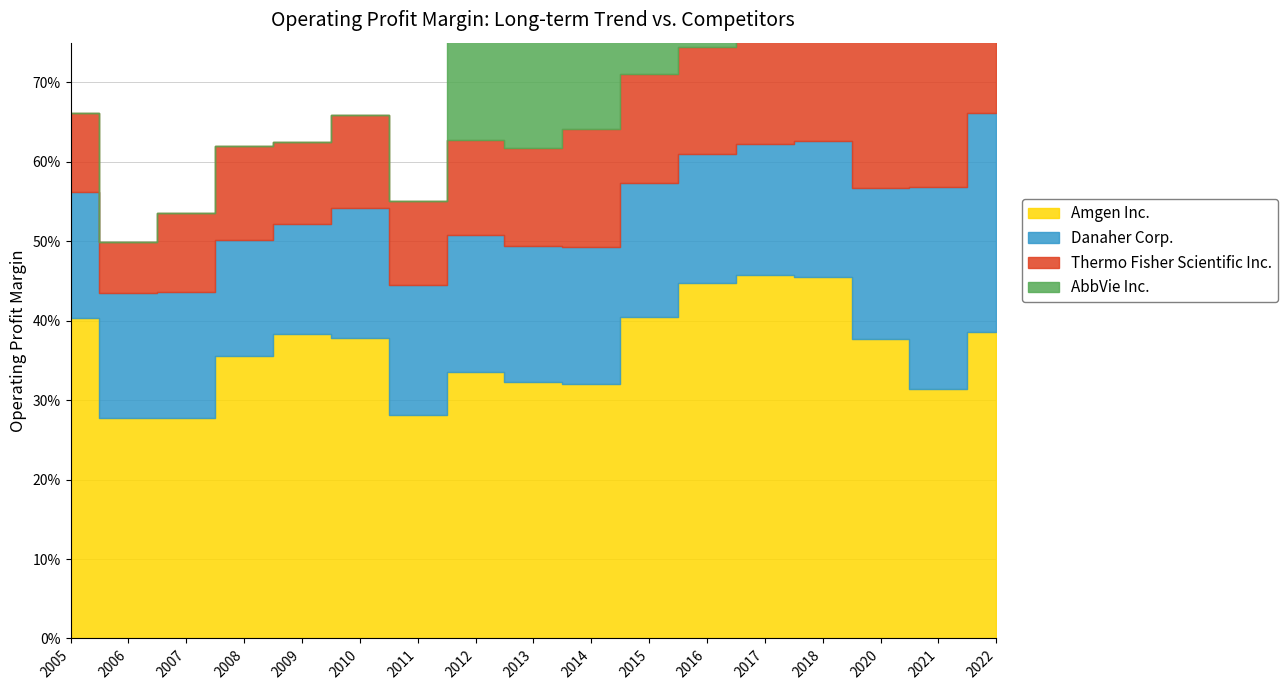

List the series in order of their peak value, lowest first.

Thermo Fisher Scientific Inc., Danaher Corp., AbbVie Inc., Amgen Inc.